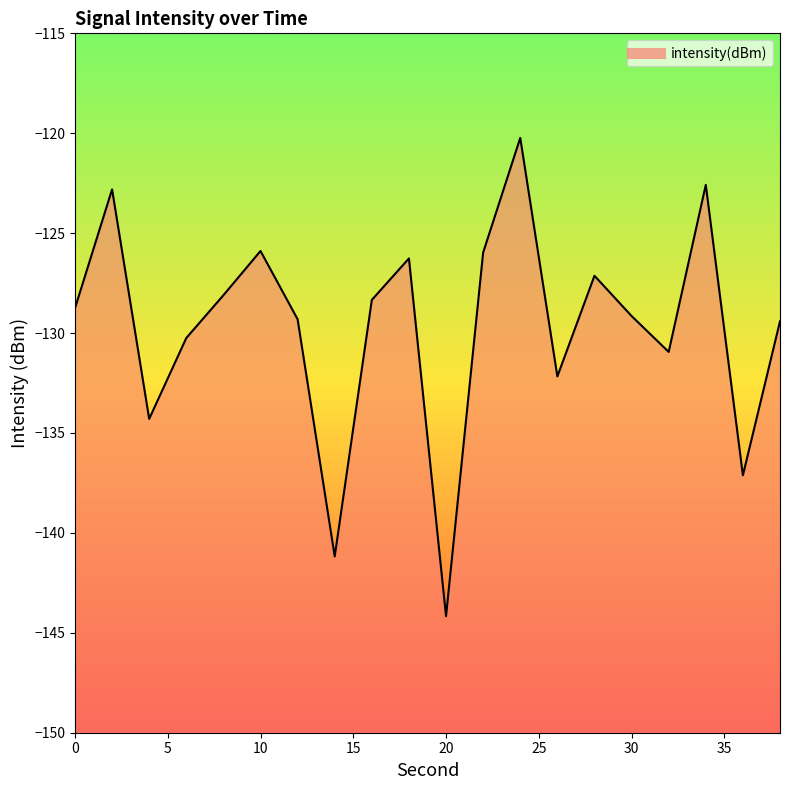

Rank the categories by value from highest to lowest.

24, 34, 2, 10, 22, 18, 28, 8, 16, 0, 30, 12, 38, 6, 32, 26, 4, 36, 14, 20